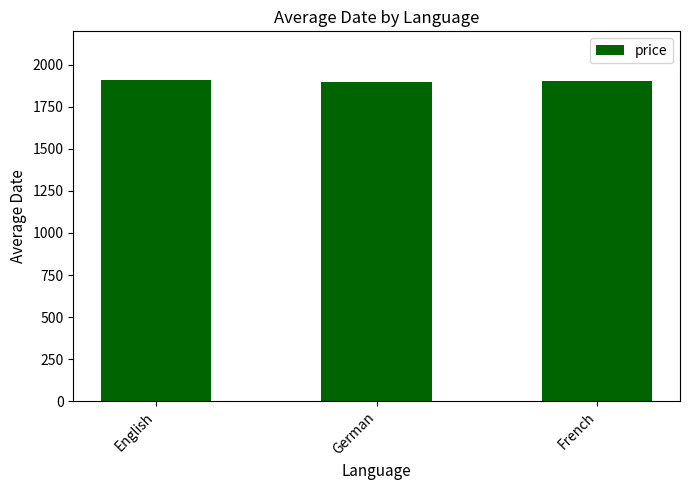

What is the label of the 2nd bar from the right?

German